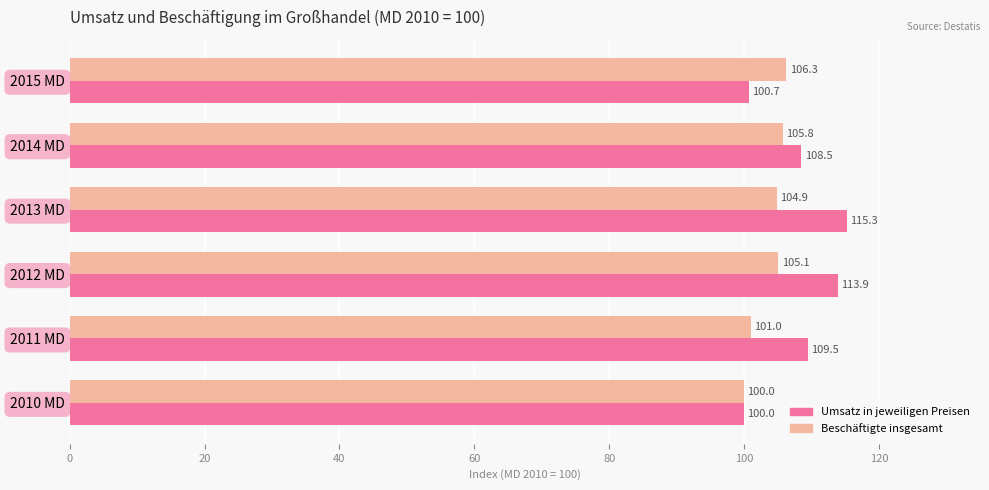

What are all the series names shown in the legend?

Umsatz in jeweiligen Preisen, Beschäftigte insgesamt